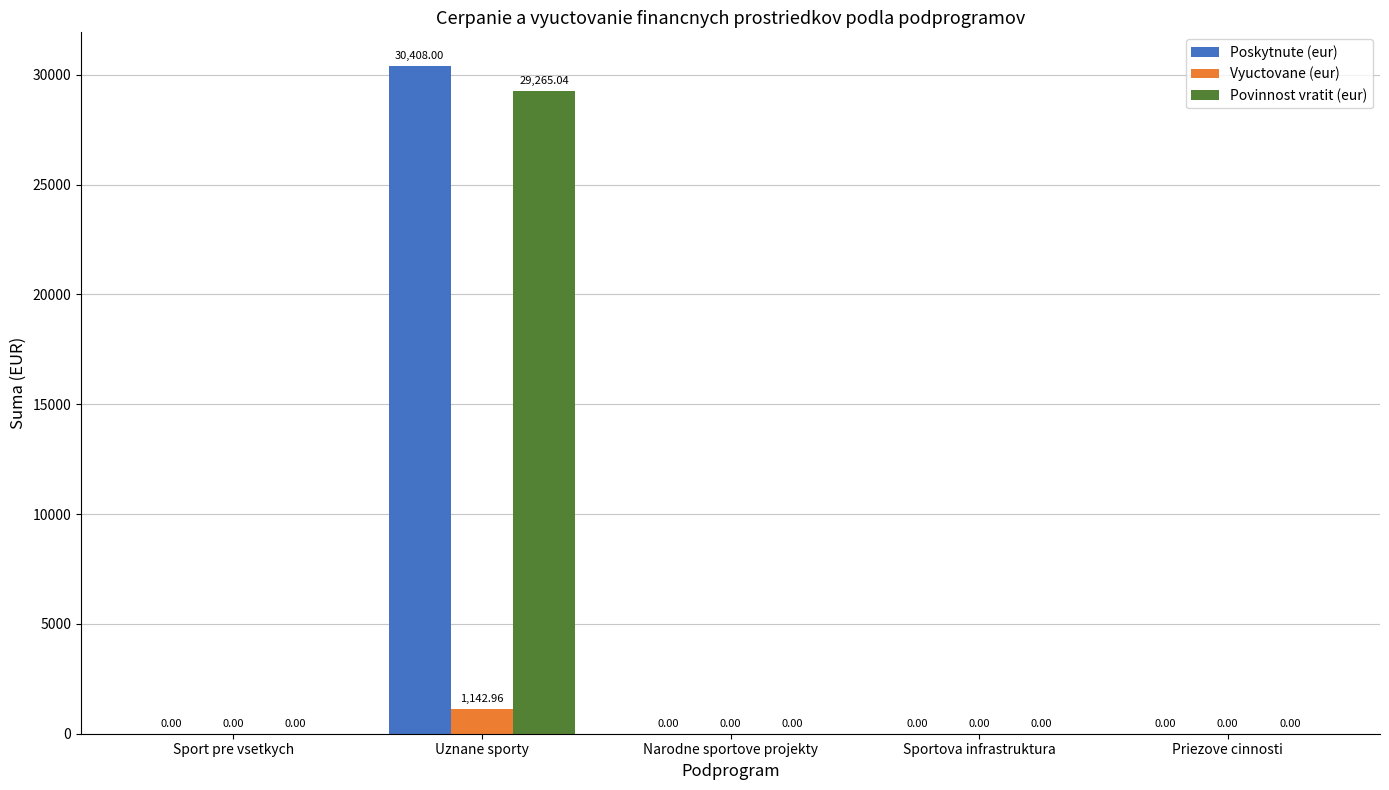

Is the value of Vyuctovane (eur) at Sport pre vsetkych greater than the value of Povinnost vratit (eur) at Uznane sporty?

No